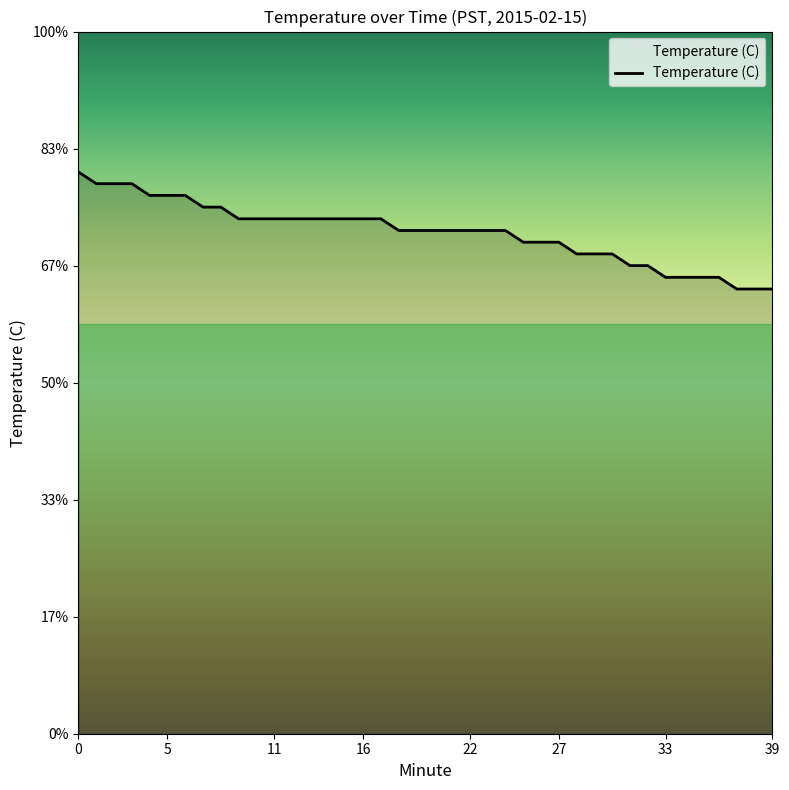

What is the label of the 26th point from the right?

14